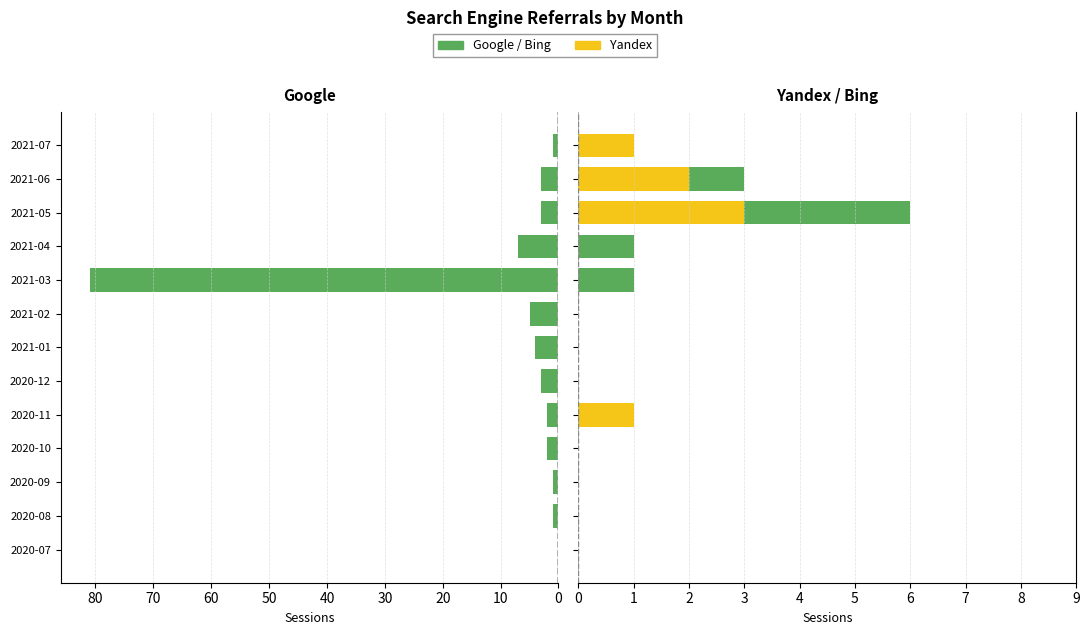

What is the total value across all series at 2020-09?

1